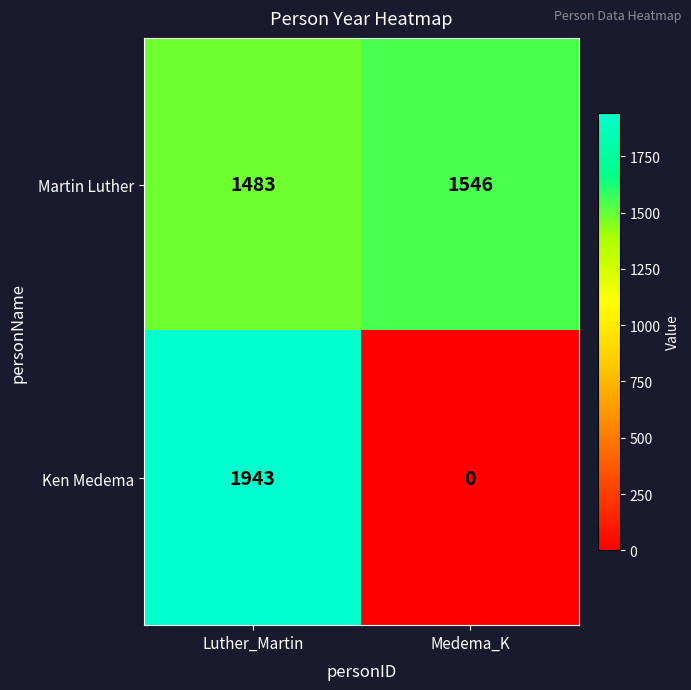

Rank the series at Luther_Martin from lowest to highest value.

Martin Luther, Ken Medema